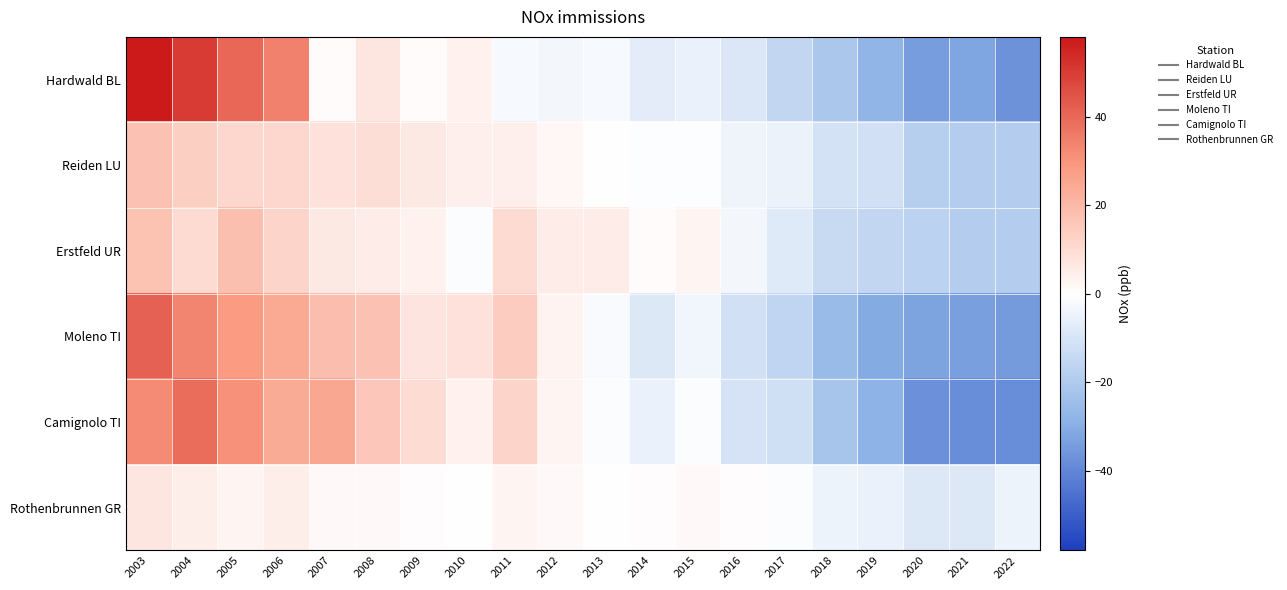

What is the spread (max minus min) of values at 2007?

23.8